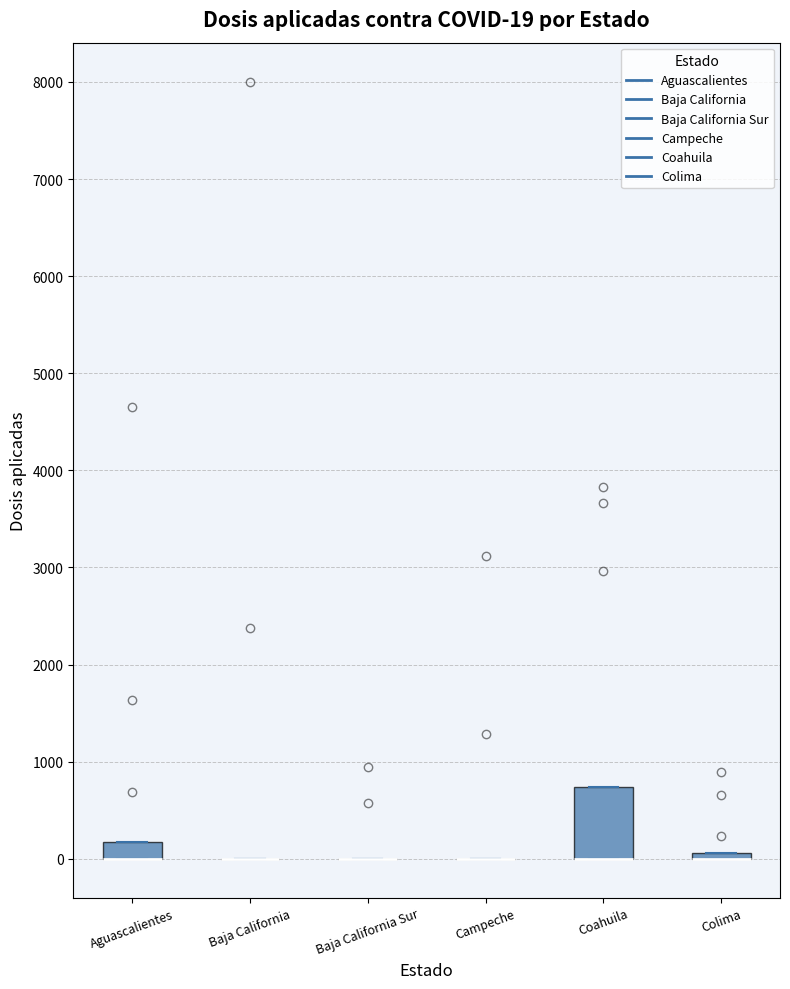

Comparing the boxes themselves (not the whiskers), which one is the tallest?

Coahuila